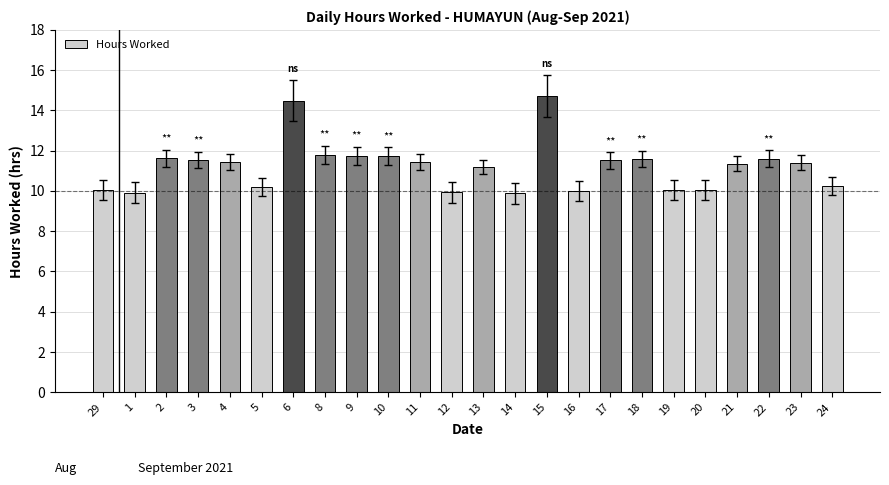

What is the label of the 18th bar from the right?

6